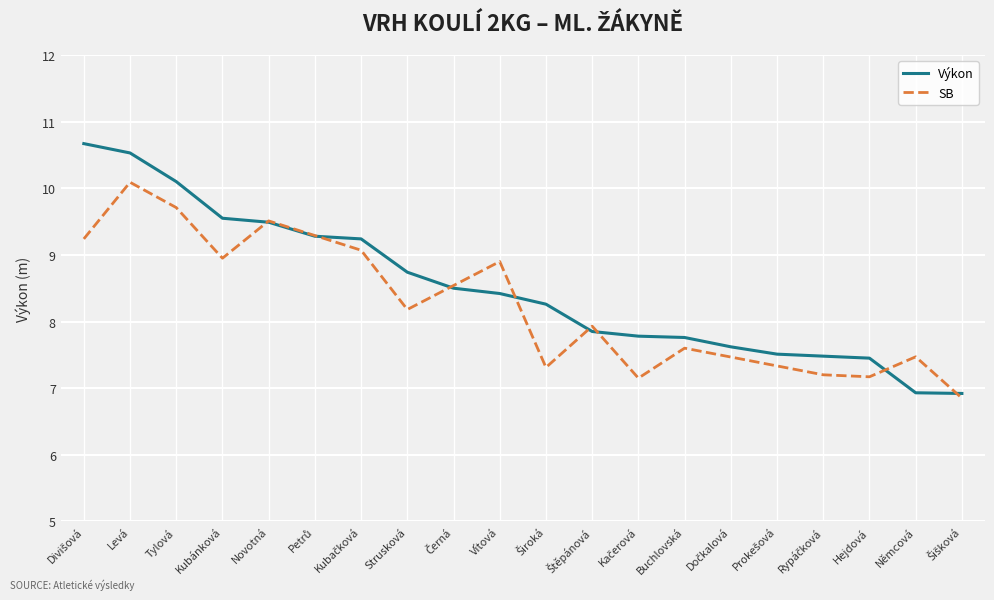

Which label corresponds to the smallest value in the chart?

Šišková